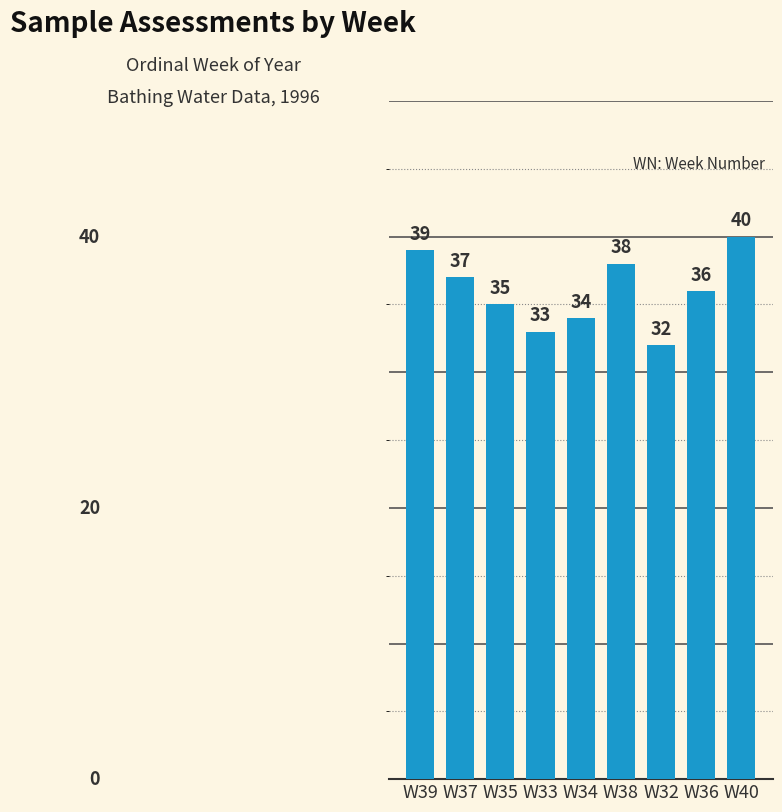

Between W39 and W34, which is larger?

W39